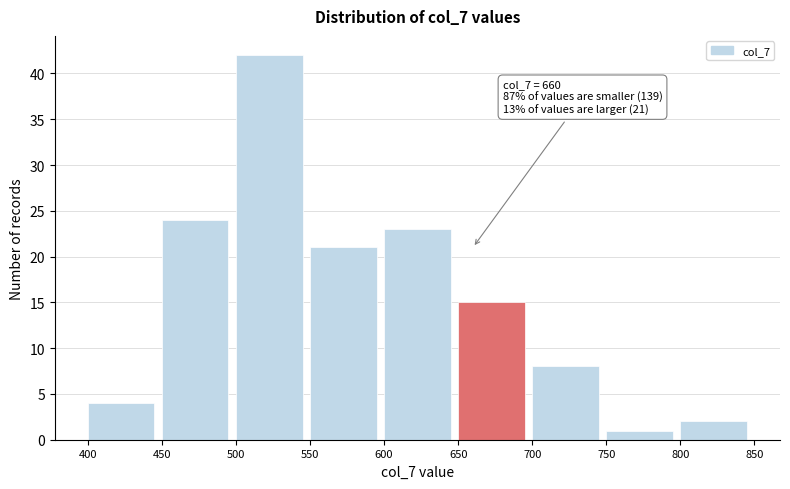

Which range on the x-axis has the tallest bar?

500 to 550